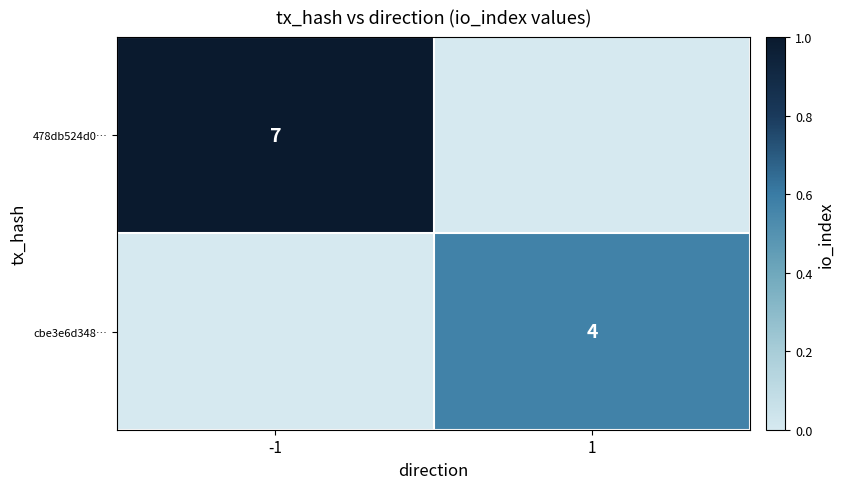

The cbe3e6d348… series shows 4 at 1. True or false?

True